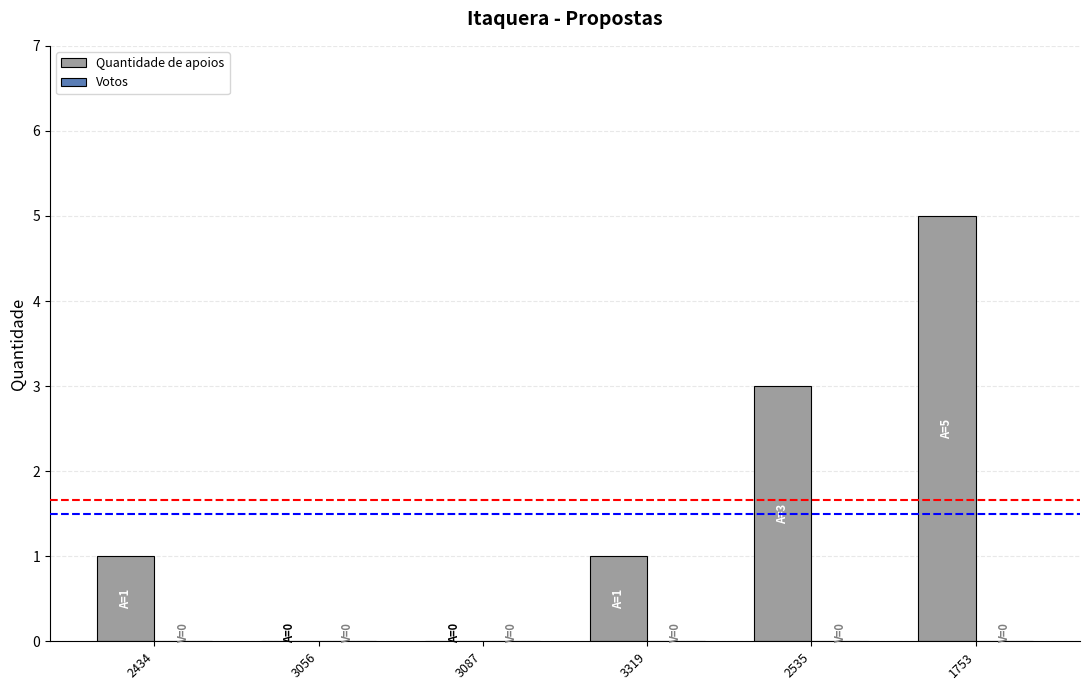

What is the sum of all values?

10